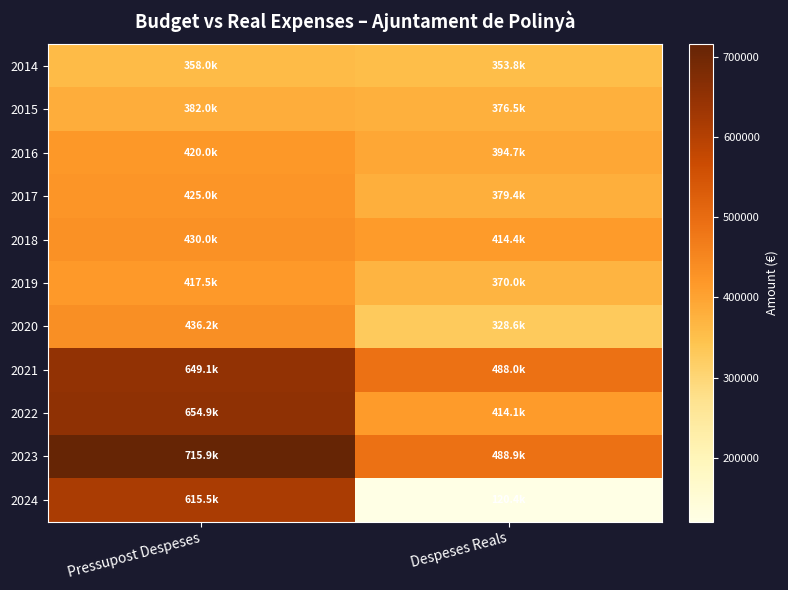

Which series has the largest total across all categories?

2023